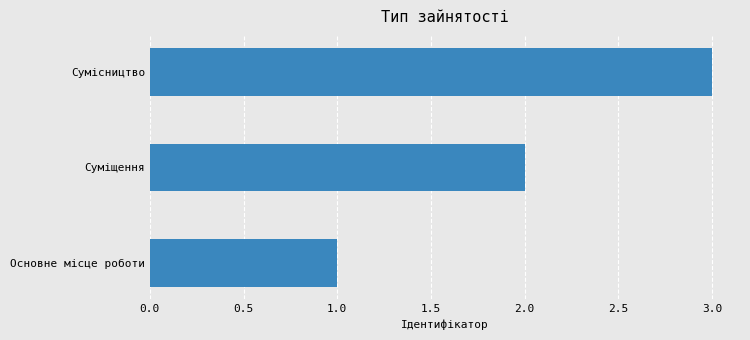

Rank the categories by value from lowest to highest.

Основне місце роботи, Суміщення, Сумісництво